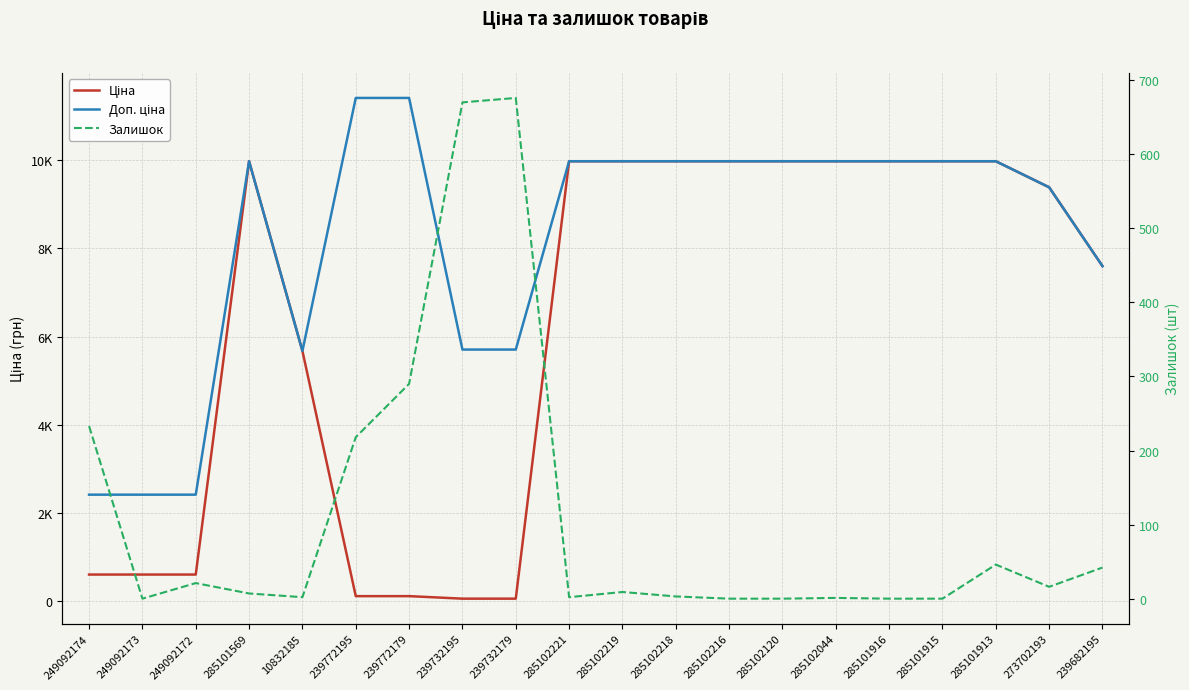

At which category does Ціна reach its first local peak?

285101569